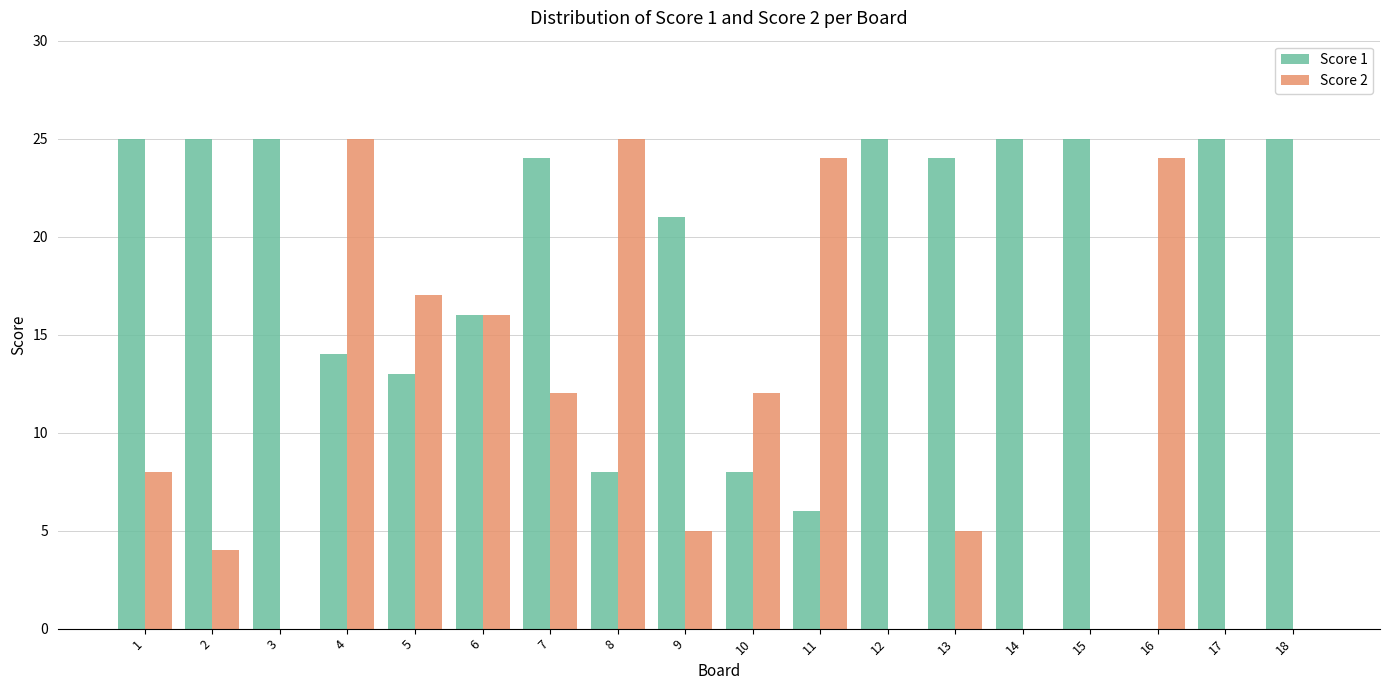

The Score 1 series shows 13 at 5. True or false?

True